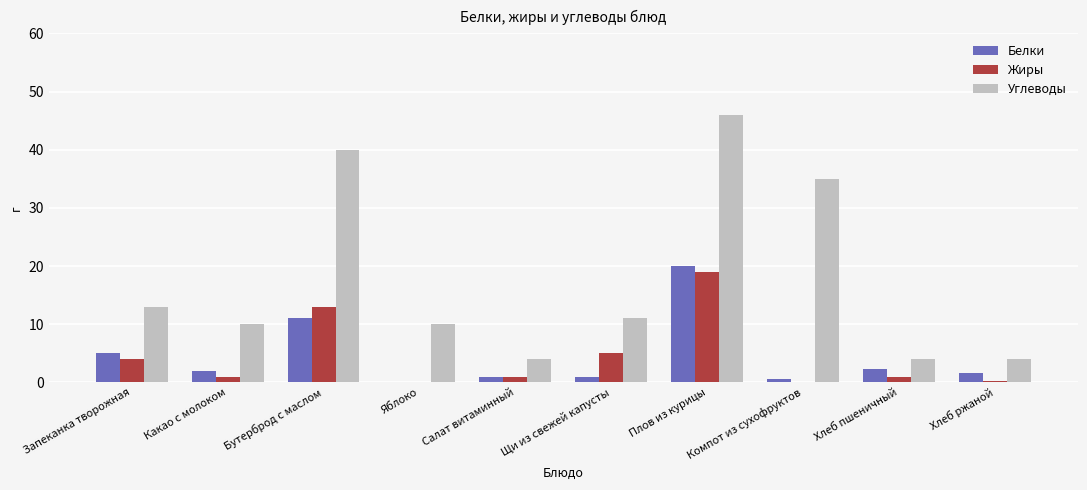

How many categories are shown in the chart?

10